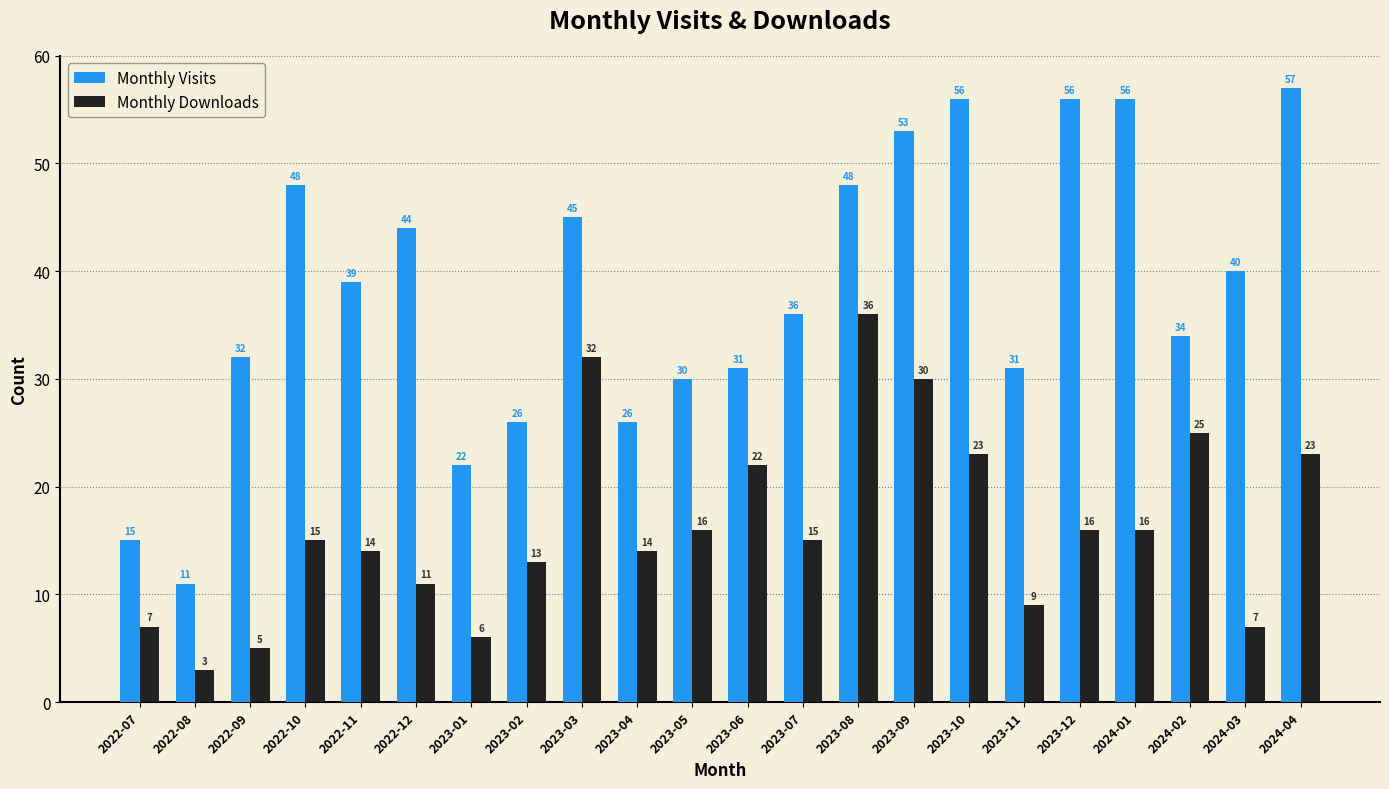

What is the maximum value for Monthly Downloads?

36